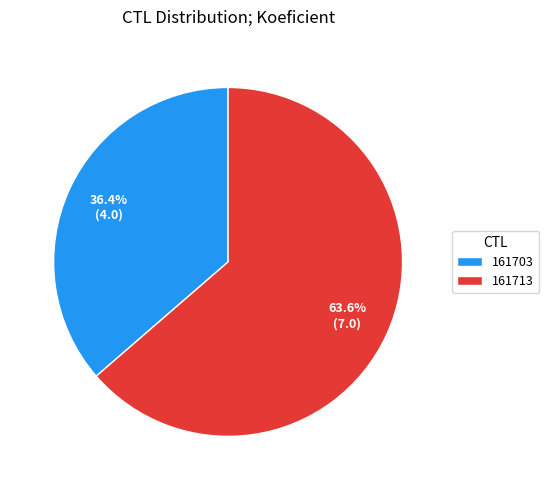

Between 161713 and 161703, which is larger?

161713